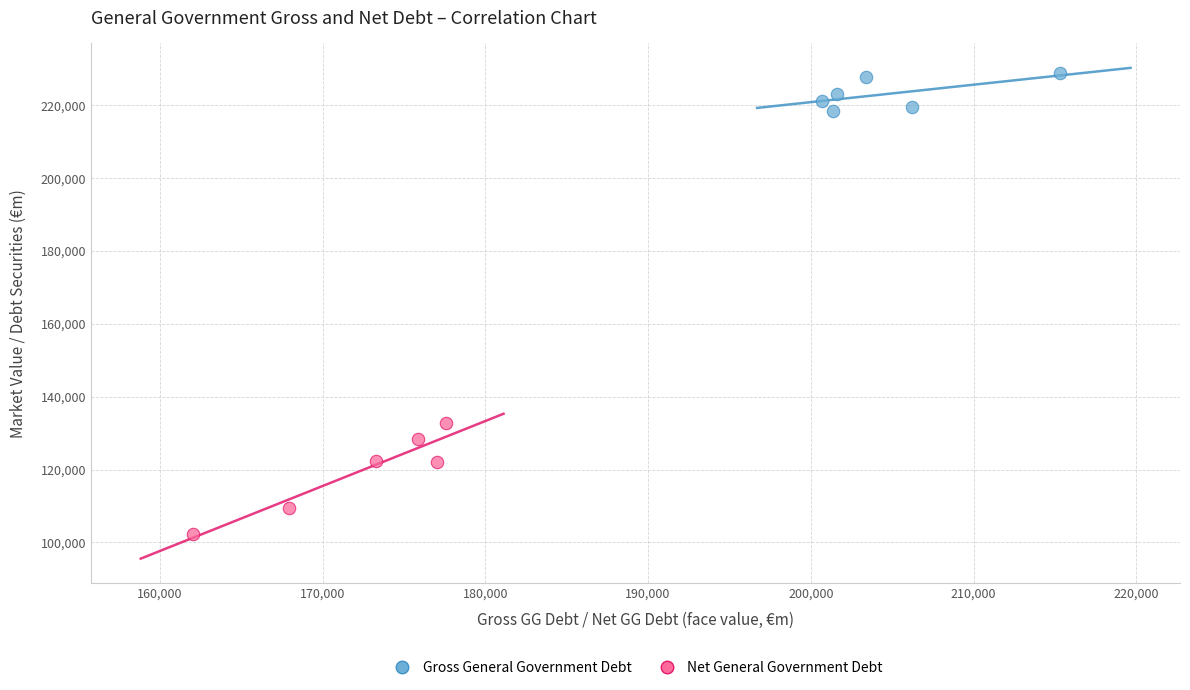

What are all the series names shown in the legend?

Gross General Government Debt, Net General Government Debt